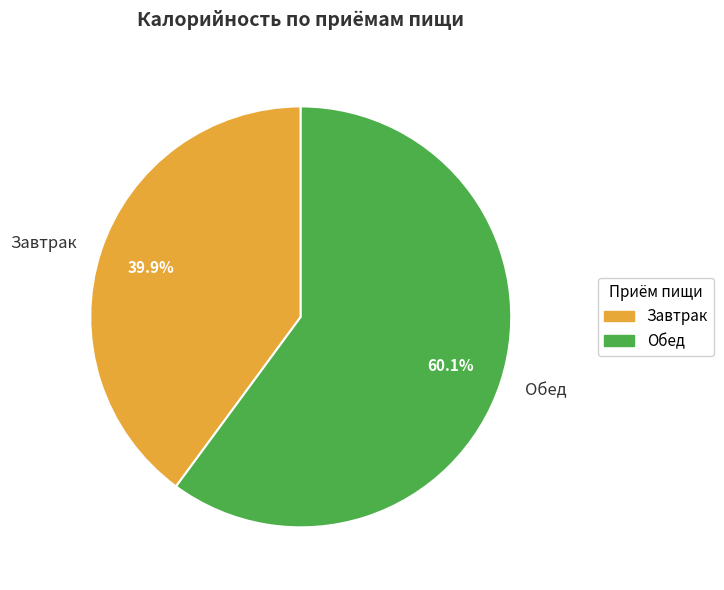

What is the majority slice?

Обед